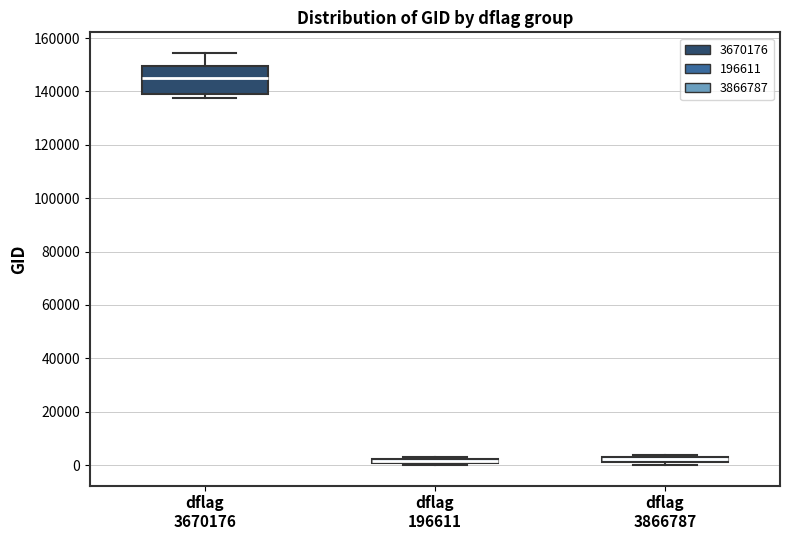

Which box is the tallest, from its lower edge to its upper edge?

dflag 3670176